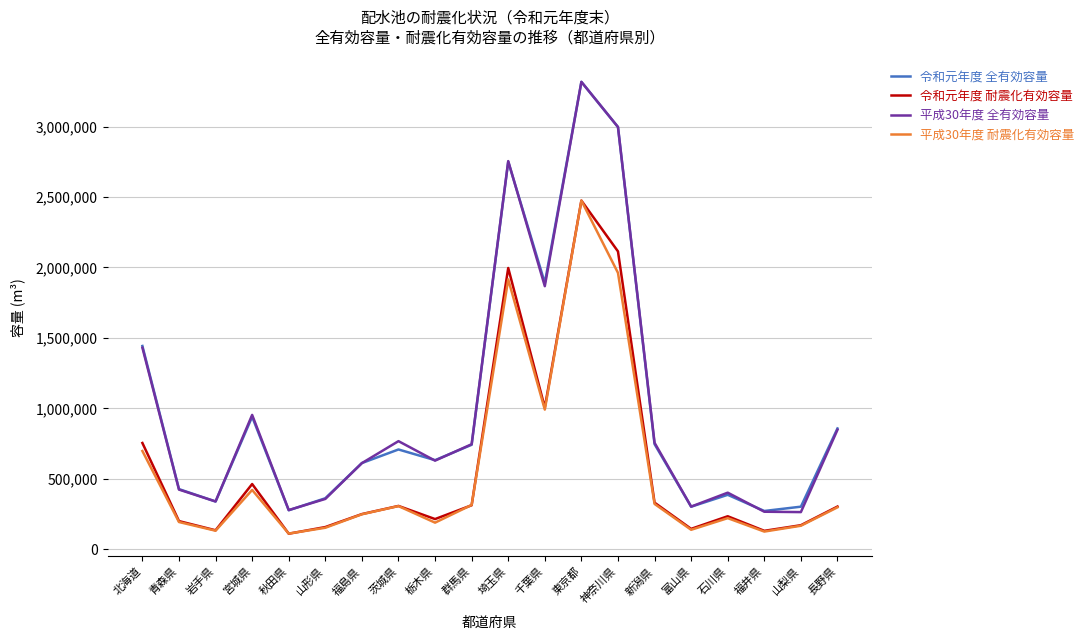

What position from the right is 茨城県?

13